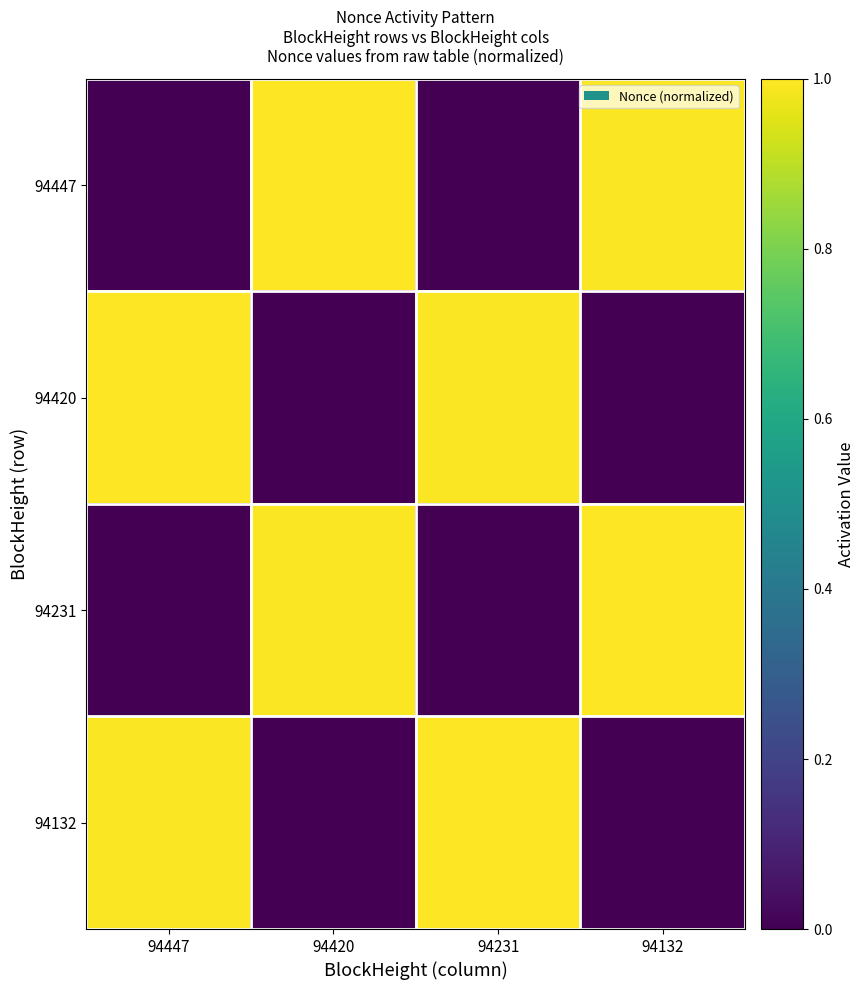

Reading left to right, extract all data points from this chart.

94447: 94447=0.0	94420=1.0	94231=0.0	94132=1.0
94420: 94447=1.0	94420=0.0	94231=1.0	94132=0.0
94231: 94447=0.0	94420=1.0	94231=0.0	94132=1.0
94132: 94447=1.0	94420=0.0	94231=1.0	94132=0.0